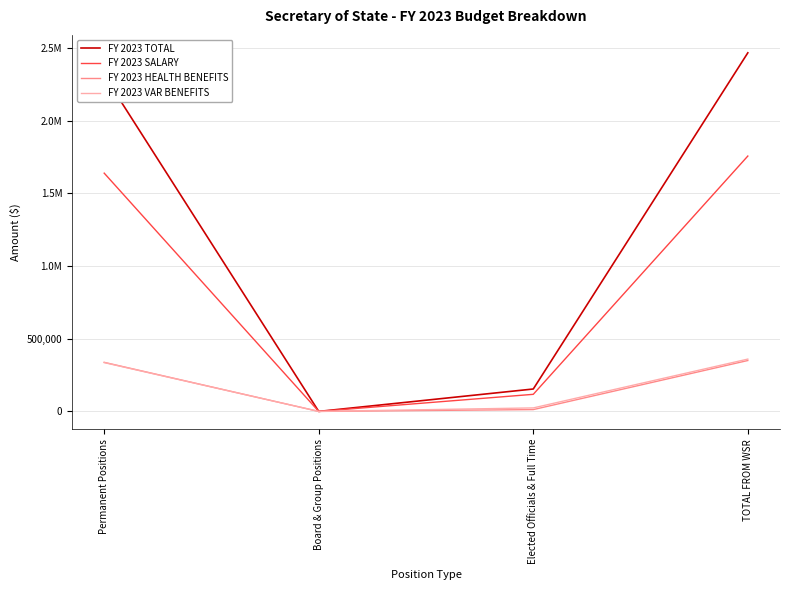

At which label is FY 2023 SALARY closest to 878017?

Elected Officials & Full Time